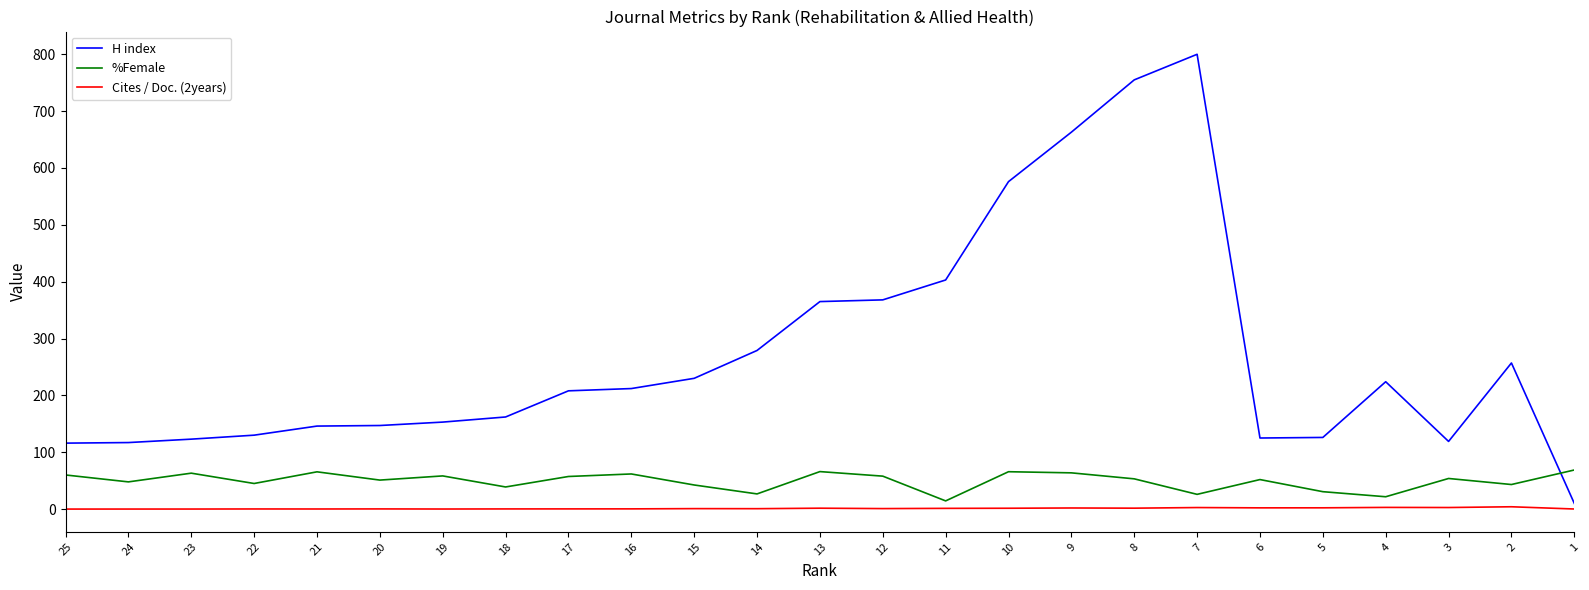

At which label is %Female closest to 41?

15